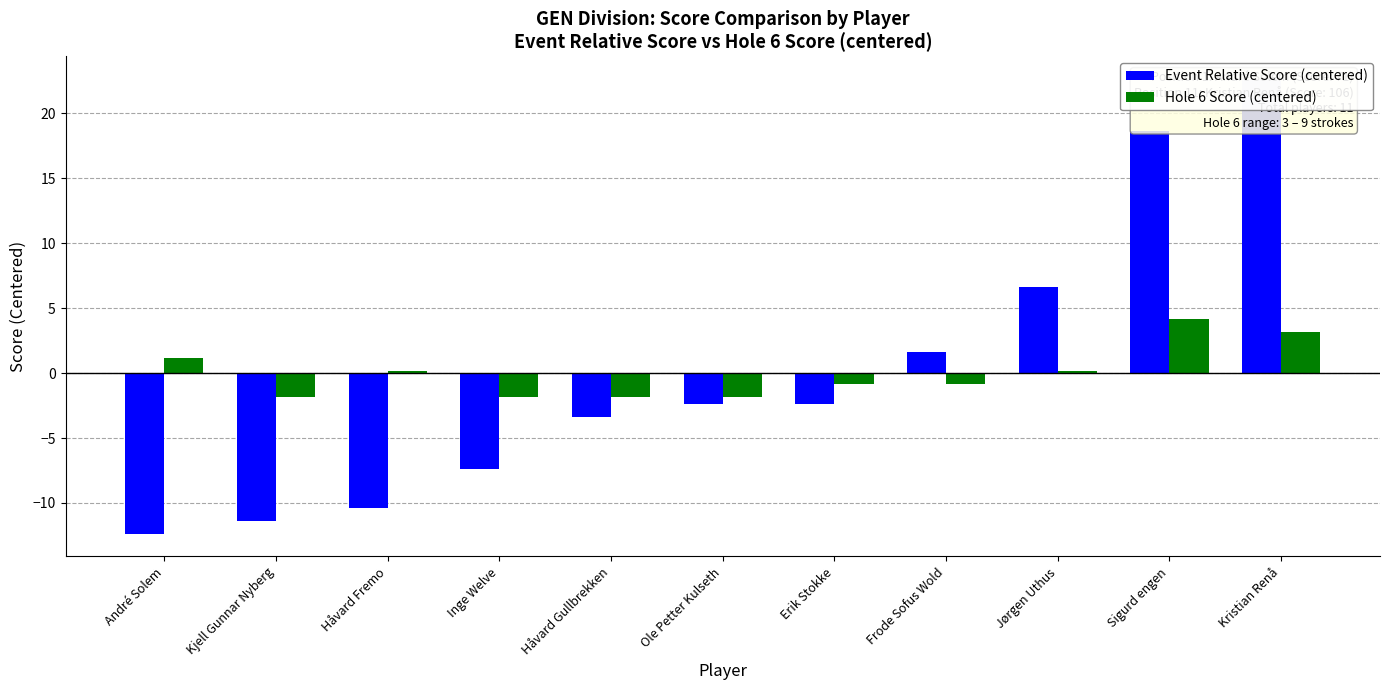

Which series has the largest total across all categories?

Event Relative Score (centered)